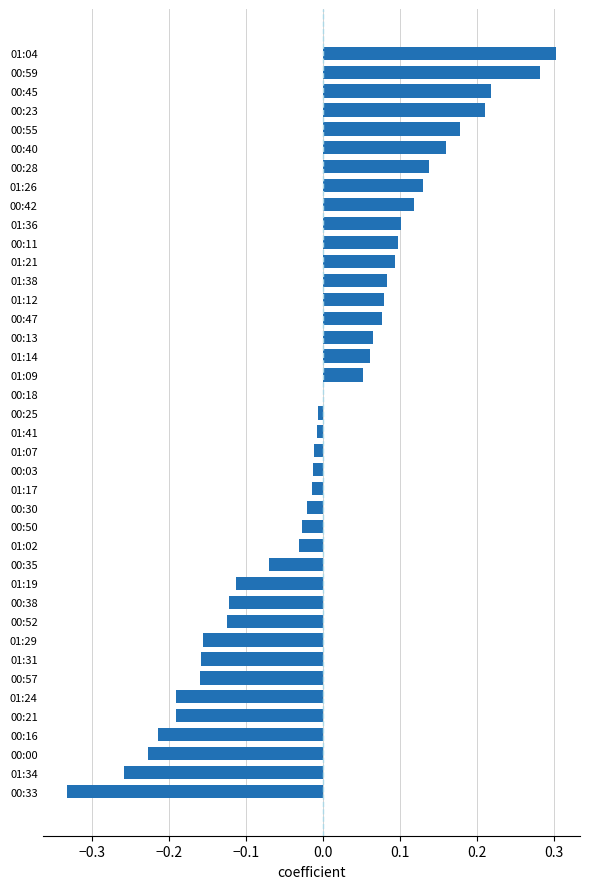

Which label corresponds to the largest value in the chart?

01:04